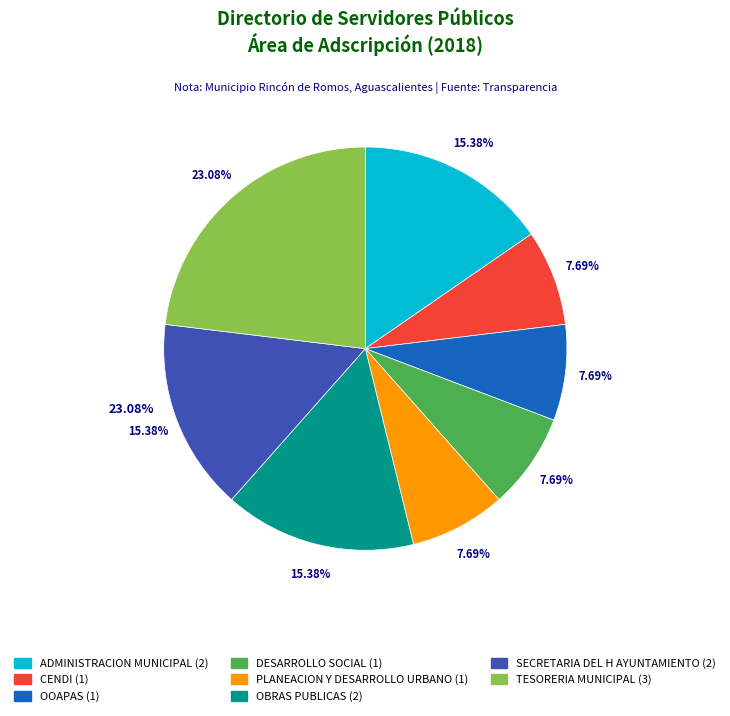

What percentage is the OBRAS PUBLICAS slice, to the nearest percent?

15%